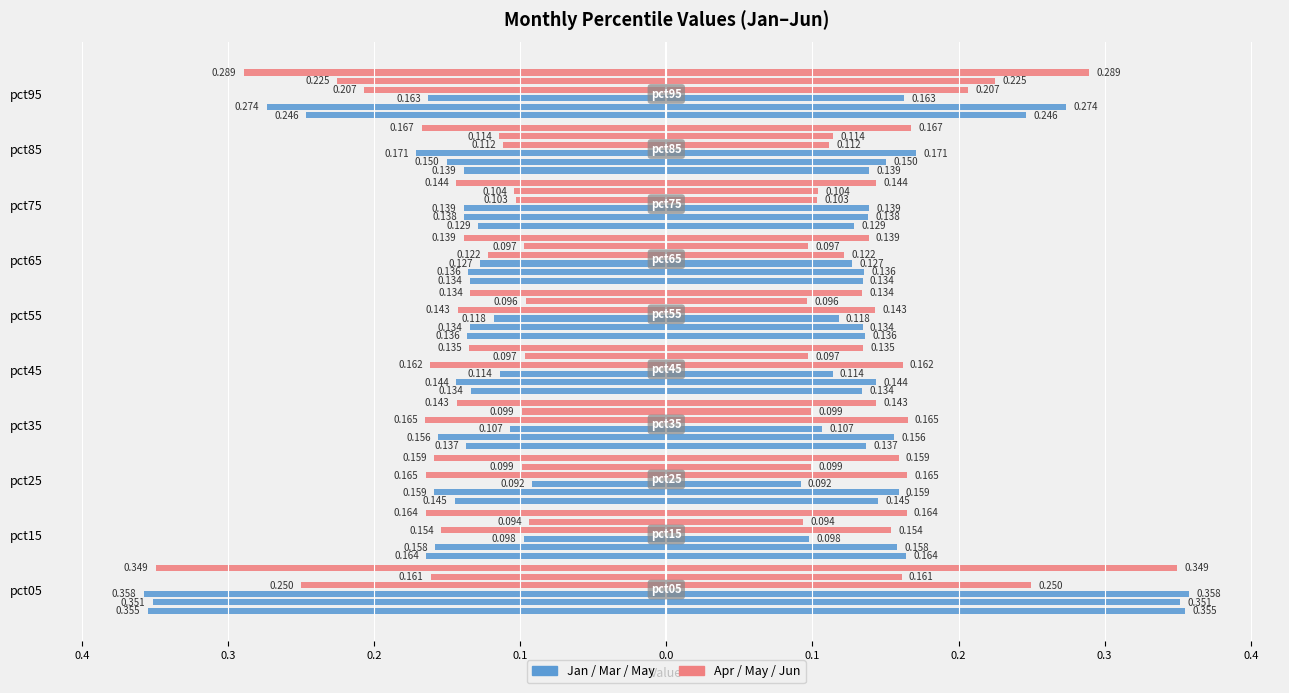

Reading left to right, transcribe all the data shown in this chart.

Jan: -0.4	-0.2	-0.1	-0.1	-0.1	-0.1	-0.1	-0.1	-0.1	-0.2
Feb: -0.4	-0.2	-0.2	-0.2	-0.1	-0.1	-0.1	-0.1	-0.2	-0.3
Mar: -0.4	-0.1	-0.1	-0.1	-0.1	-0.1	-0.1	-0.1	-0.2	-0.2
Apr: -0.2	-0.2	-0.2	-0.2	-0.2	-0.1	-0.1	-0.1	-0.1	-0.2
May: -0.2	-0.1	-0.1	-0.1	-0.1	-0.1	-0.1	-0.1	-0.1	-0.2
Jun: -0.3	-0.2	-0.2	-0.1	-0.1	-0.1	-0.1	-0.1	-0.2	-0.3